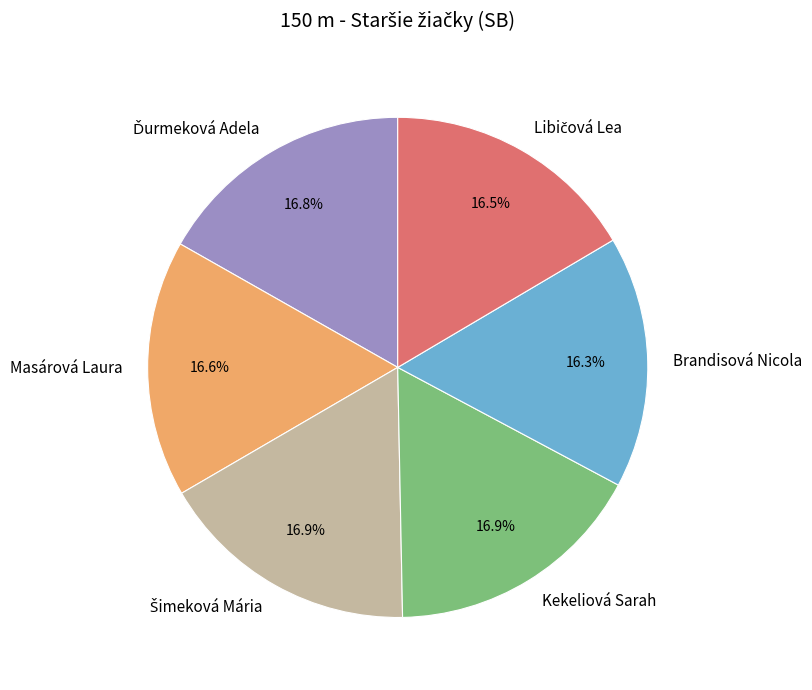

What percentage is NOT represented by Brandisová Nicola?

83.7%